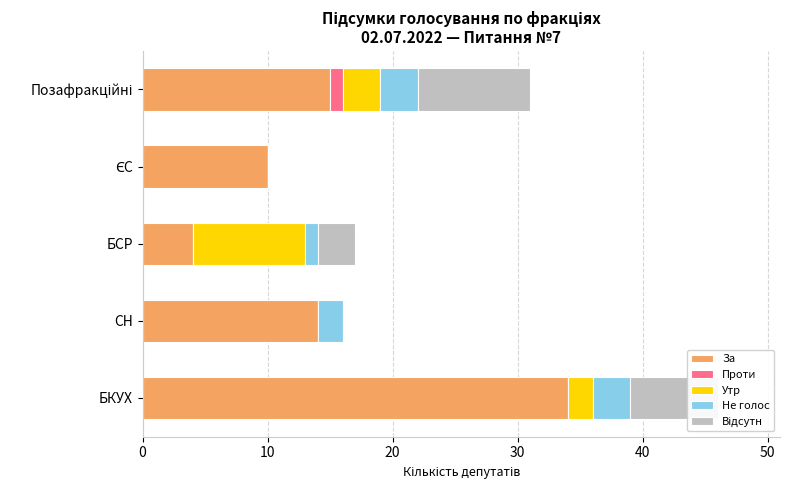

The value of За at БКУХ is 55. True or false?

False